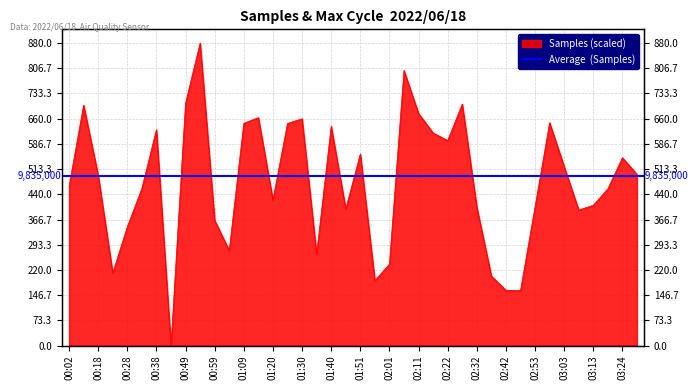

What is the label of the 20th point from the right?

01:51